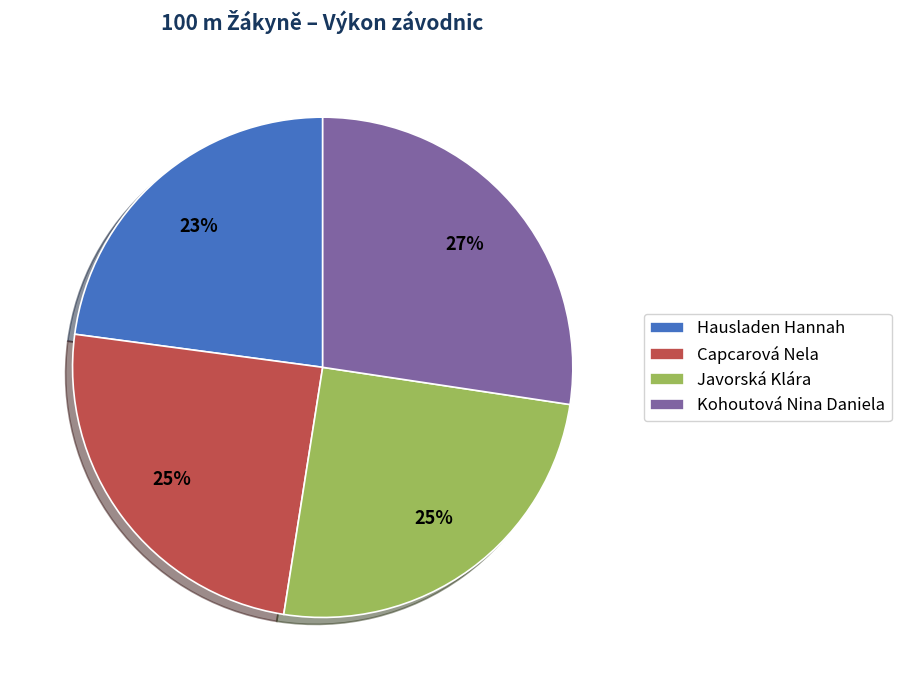

To the nearest percent, what portion does Kohoutová Nina Daniela represent?

27%